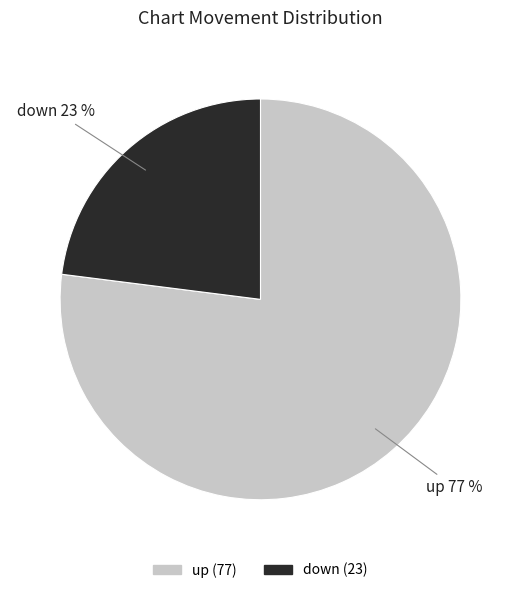

Is there any slice that represents more than half of the pie?

Yes